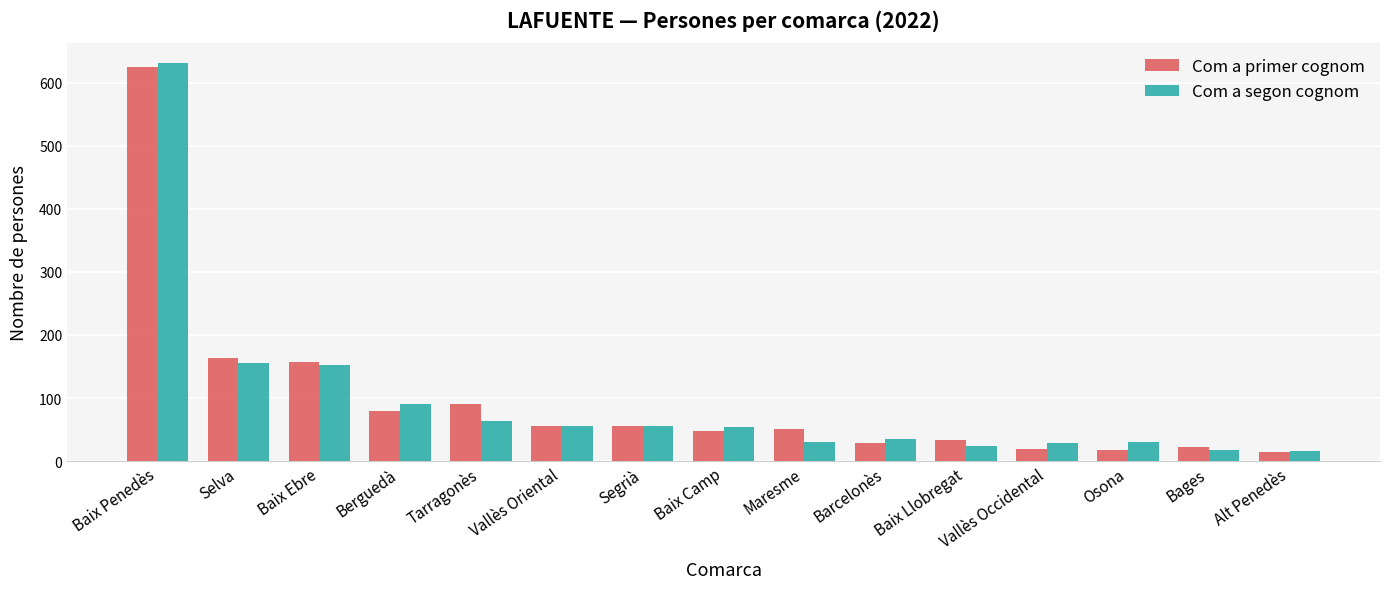

How many groups of bars are there?

15